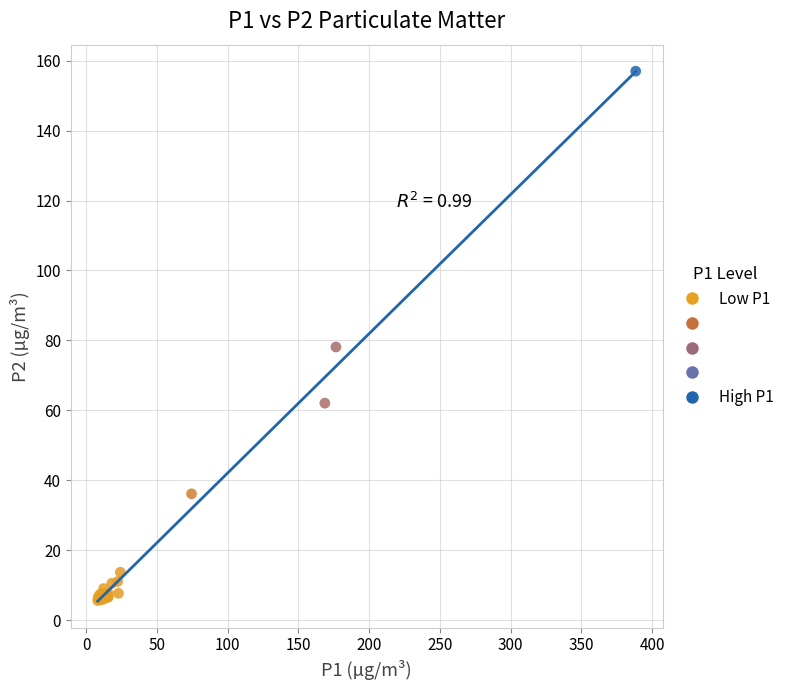

What Y value in the scatter plot is closest to 81?

78.1